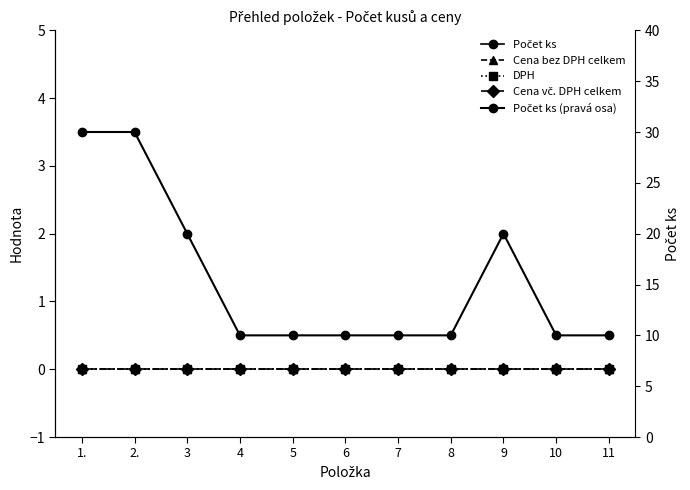

Is the value of DPH at 5 greater than the value of Cena vč. DPH celkem at 10?

No